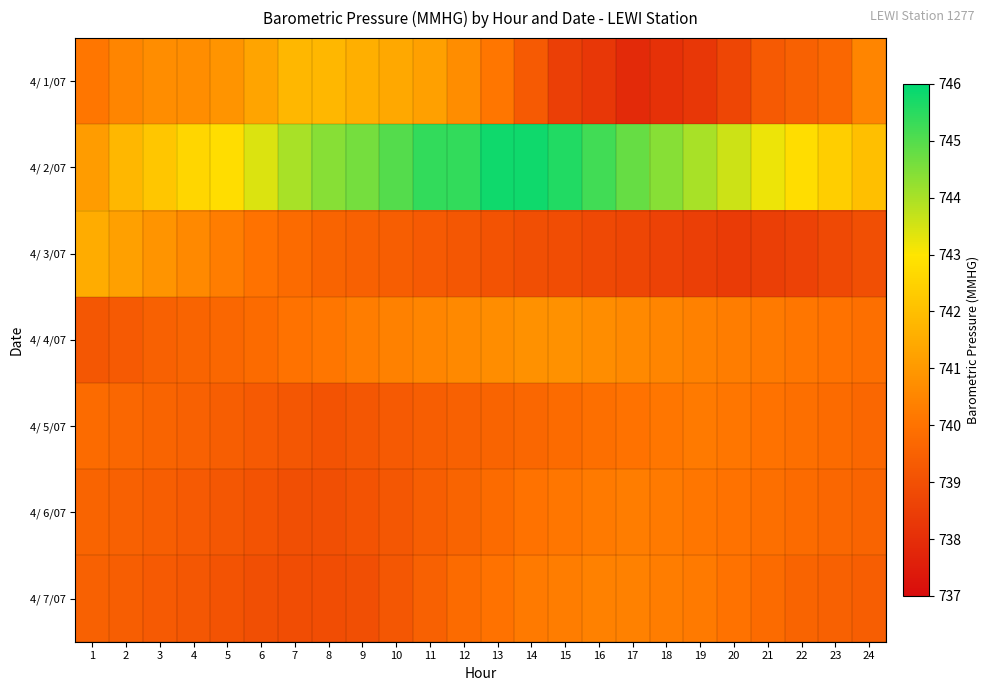

Reading right to left, what are all the values shown in this chart?

4/ 1/07: 24=740.5	23=739.7	22=739.5	21=739.3	20=738.7	19=738.3	18=738.1	17=737.9	16=738.3	15=738.5	14=739.3	13=740.1	12=740.7	11=741.2	10=741.4	9=741.6	8=741.8	7=741.8	6=741.3	5=740.9	4=740.7	3=740.7	2=740.5	1=740.1
4/ 2/07: 24=742.0	23=742.4	22=742.8	21=743.2	20=743.6	19=744.0	18=744.4	17=744.8	16=745.2	15=745.6	14=745.8	13=745.8	12=745.4	11=745.4	10=745.0	9=744.6	8=744.4	7=744.0	6=743.4	5=742.8	4=742.6	3=742.2	2=741.8	1=741.1
4/ 3/07: 24=739.0	23=738.8	22=738.6	21=738.5	20=738.4	19=738.5	18=738.6	17=738.7	16=738.8	15=738.9	14=739.0	13=739.1	12=739.2	11=739.3	10=739.4	9=739.5	8=739.6	7=739.8	6=740.0	5=740.3	4=740.6	3=740.9	2=741.2	1=741.5
4/ 4/07: 24=739.9	23=740.0	22=740.1	21=740.2	20=740.3	19=740.4	18=740.5	17=740.6	16=740.7	15=740.8	14=740.8	13=740.7	12=740.6	11=740.5	10=740.4	9=740.3	8=740.1	7=740.0	6=739.8	5=739.7	4=739.6	3=739.5	2=739.3	1=739.2
4/ 5/07: 24=739.7	23=739.8	22=739.9	21=740.0	20=740.1	19=740.2	18=740.1	17=740.0	16=739.9	15=739.8	14=739.7	13=739.6	12=739.5	11=739.4	10=739.3	9=739.2	8=739.1	7=739.2	6=739.3	5=739.4	4=739.5	3=739.6	2=739.7	1=739.8
4/ 6/07: 24=739.6	23=739.7	22=739.8	21=739.9	20=740.0	19=740.1	18=740.2	17=740.3	16=740.2	15=740.1	14=740.0	13=739.8	12=739.6	11=739.4	10=739.2	9=739.1	8=739.0	7=739.0	6=739.1	5=739.2	4=739.3	3=739.4	2=739.5	1=739.6
4/ 7/07: 24=739.4	23=739.5	22=739.6	21=739.8	20=740.0	19=740.2	18=740.3	17=740.4	16=740.4	15=740.3	14=740.2	13=740.0	12=739.8	11=739.5	10=739.2	9=739.0	8=738.9	7=738.9	6=739.0	5=739.1	4=739.2	3=739.3	2=739.4	1=739.5